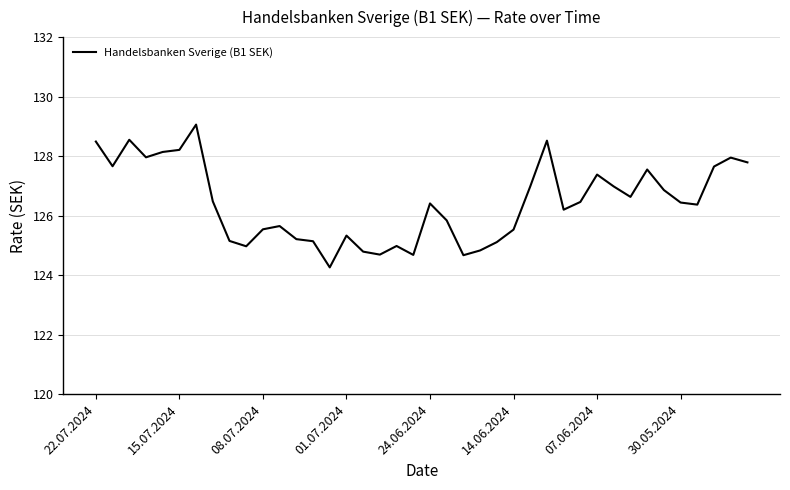

What is the difference between the maximum and minimum values?

4.8